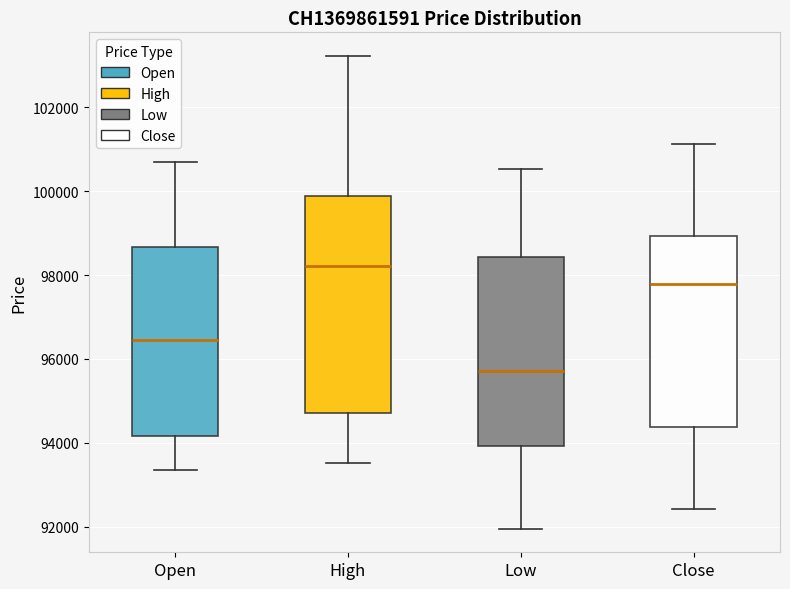

Which box has the highest median line?

High